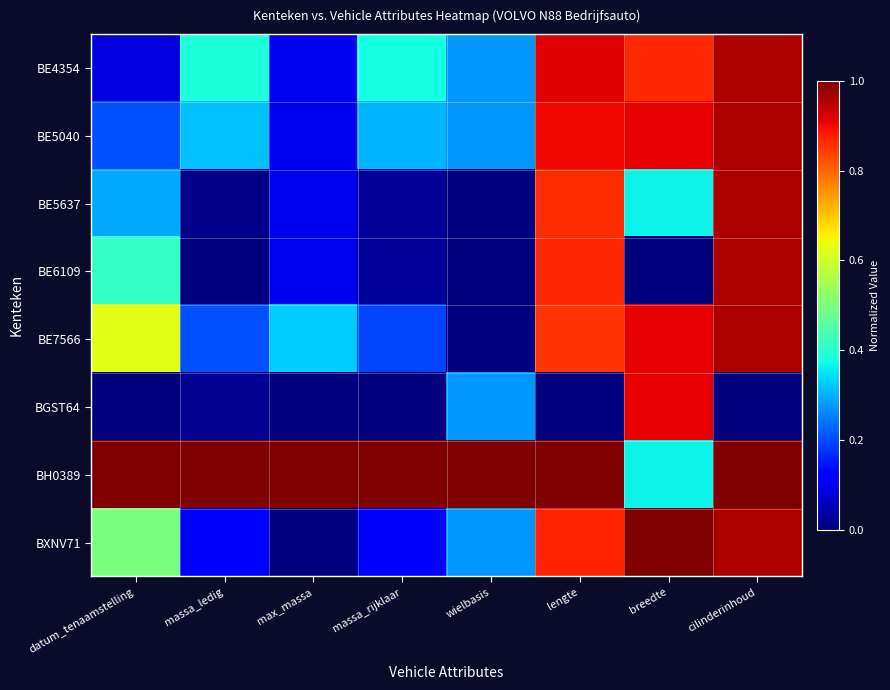

What is the spread (max minus min) of values at massa_ledig?

1.0